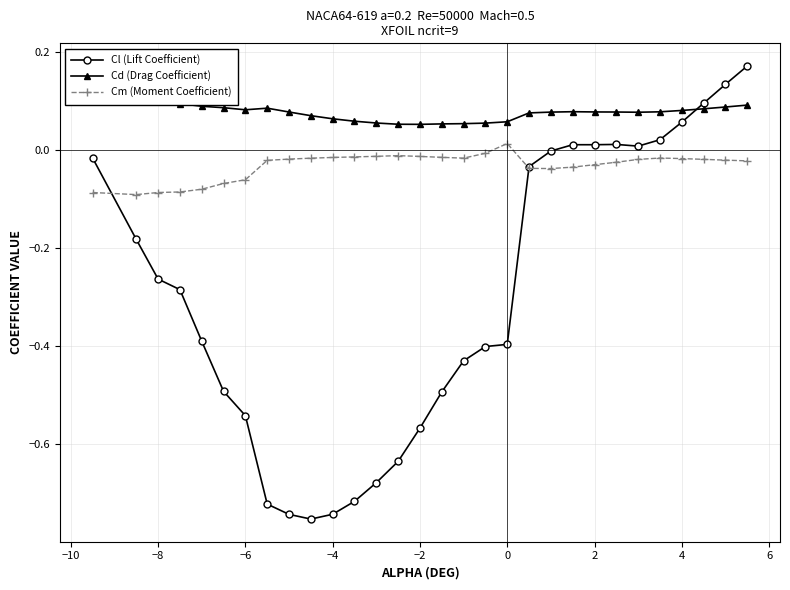

True or false: Cm (Moment Coefficient) has more than 2 points higher than both neighbors.

True